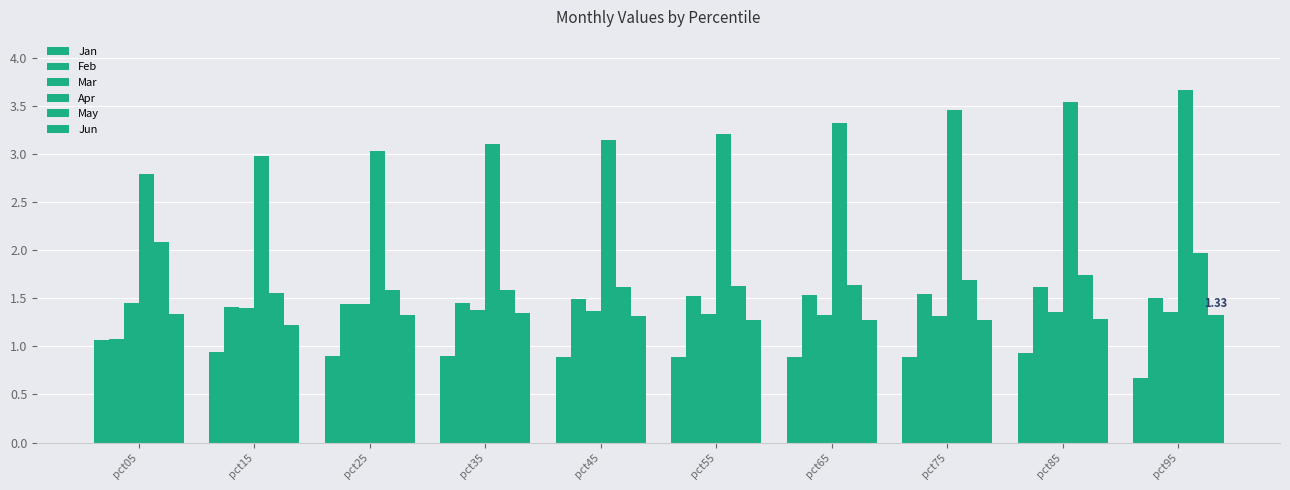

How many data points does each series have?

10